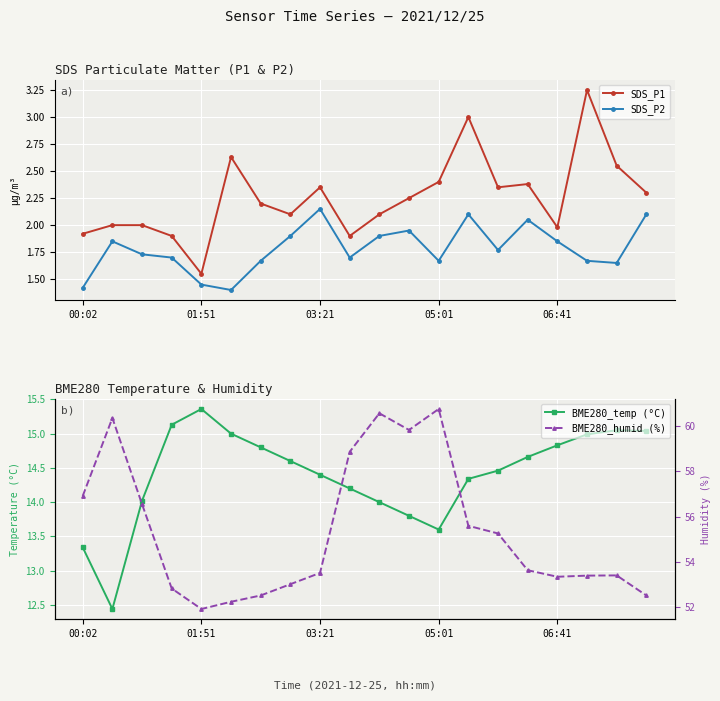

At which category is the sum across all series the highest?

10